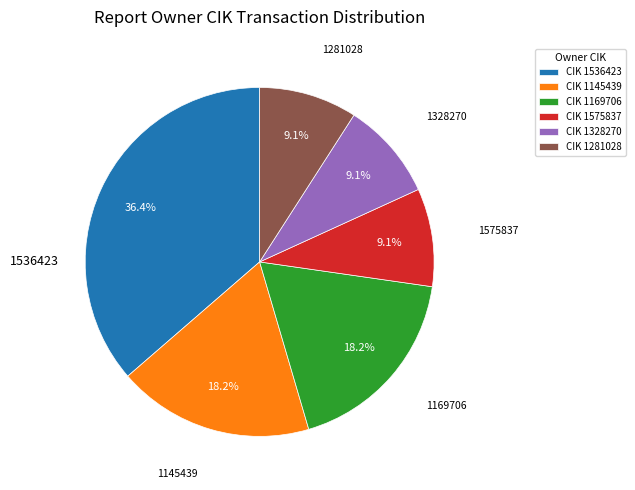

Combined, do CIK 1536423 and CIK 1281028 account for over 50%?

No